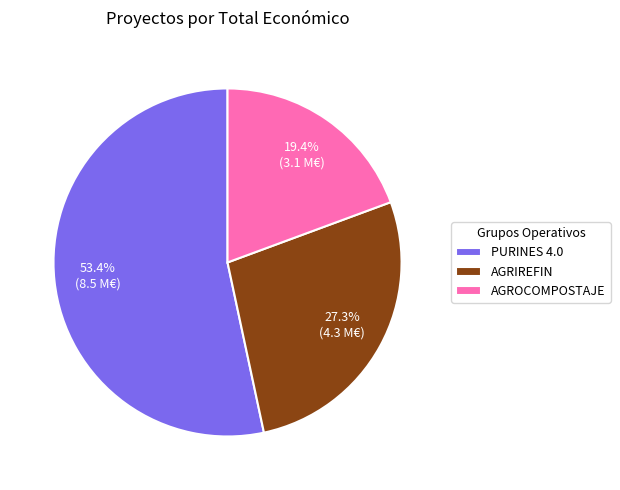

Do PURINES 4.0 and AGRIREFIN together represent more than half of the pie?

Yes